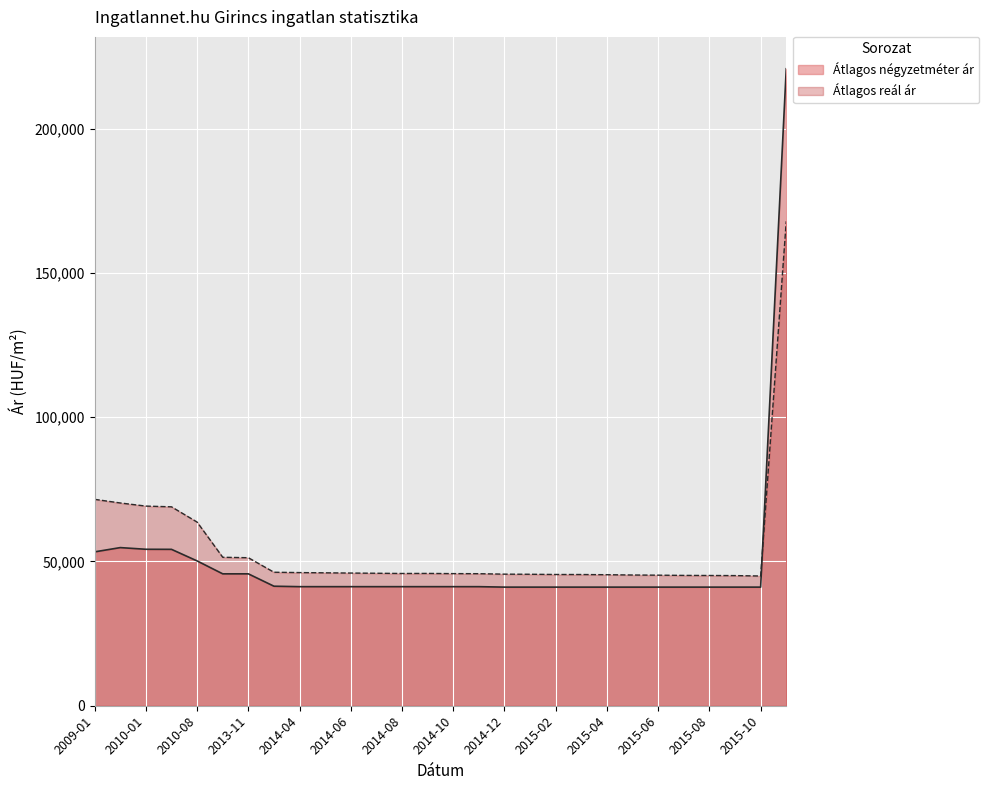

The Átlagos reál ár series shows 21135 at 2009-11. True or false?

False